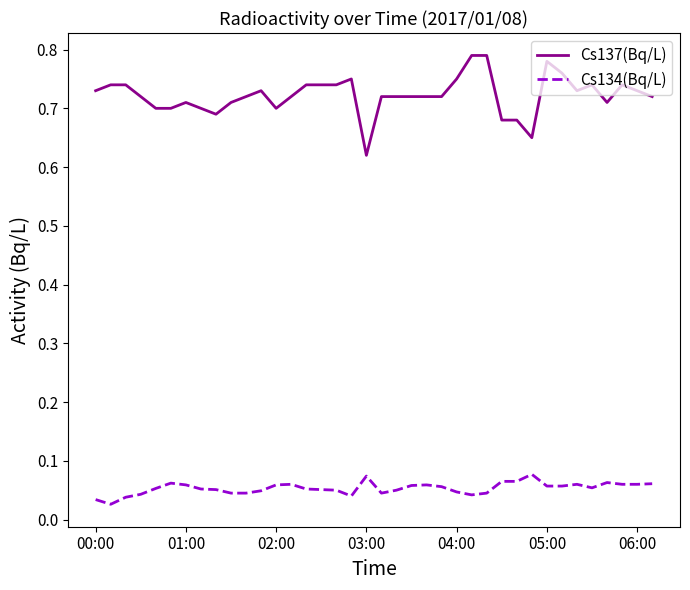

Rank the series by their average value, from highest to lowest.

Cs137(Bq/L), Cs134(Bq/L)